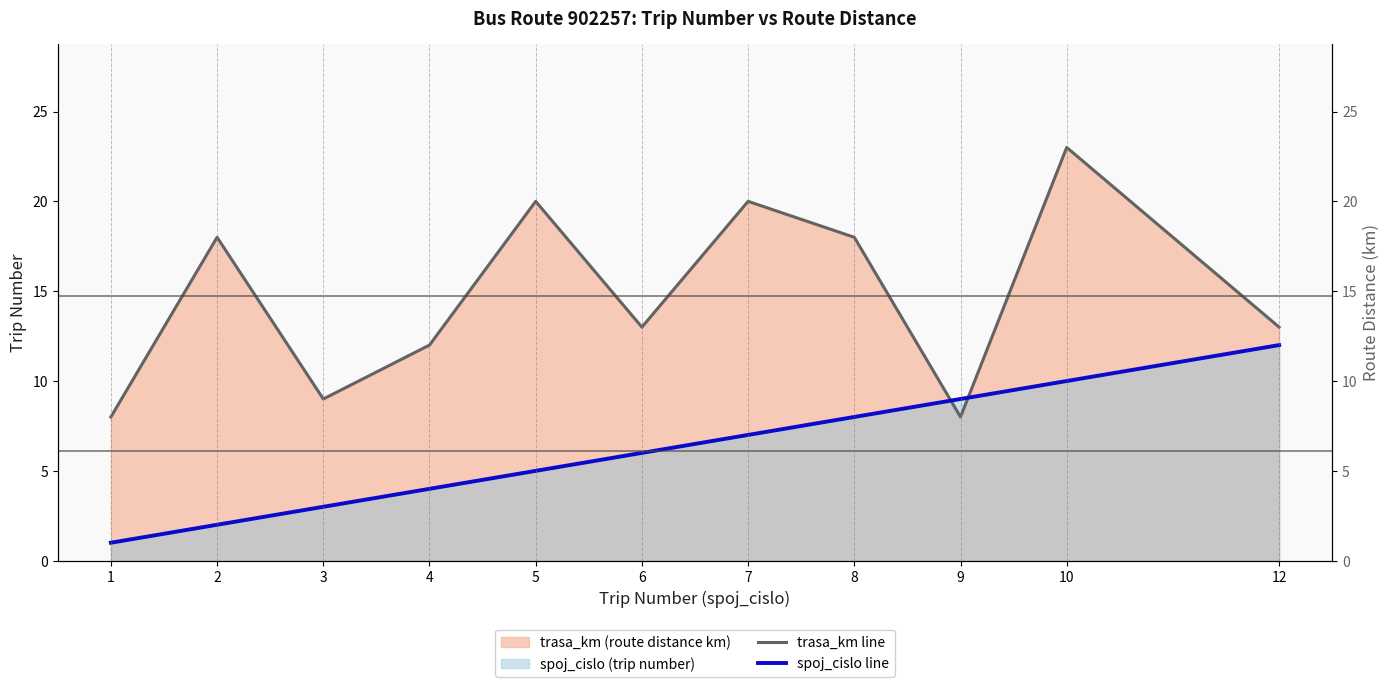

How many times do trasa_km line and spoj_cislo line cross each other?

2